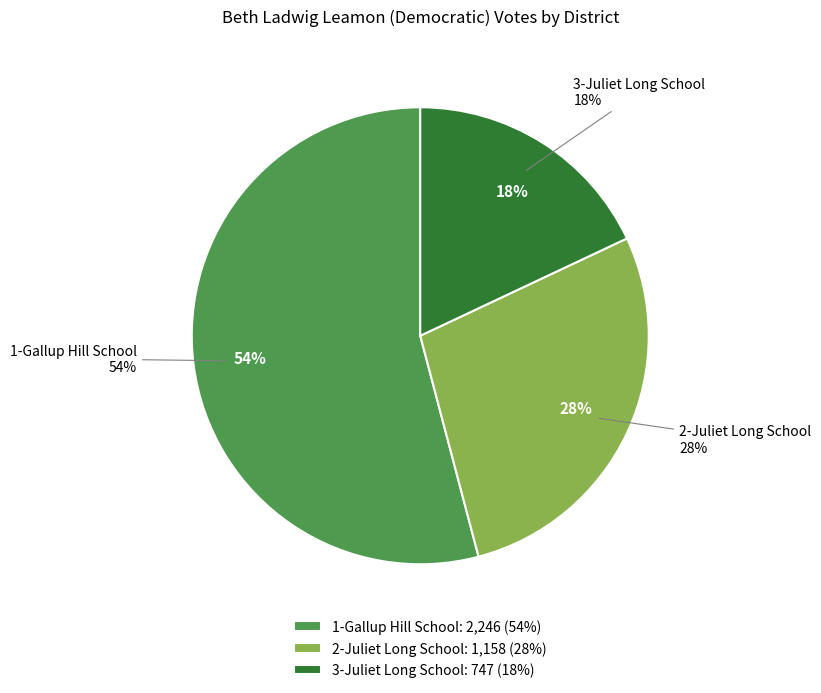

What percentage is the 2-Juliet Long School slice, to the nearest percent?

28%